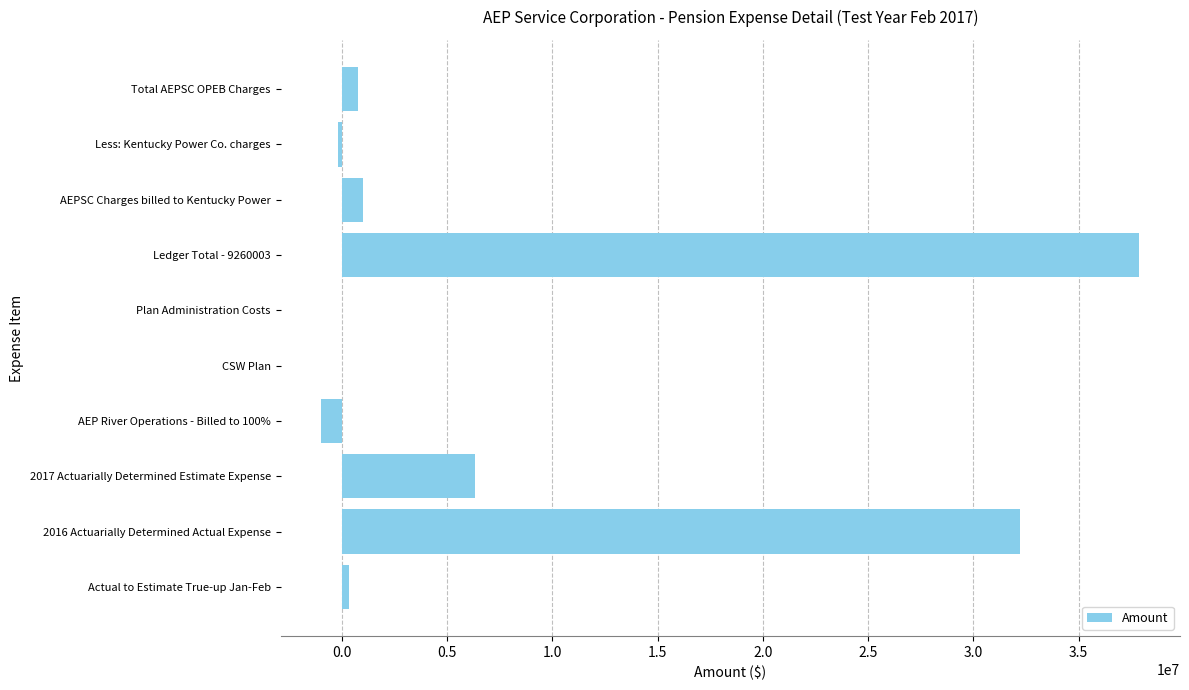

The value at 2016 Actuarially Determined Actual Expense is 14967249.4. True or false?

False